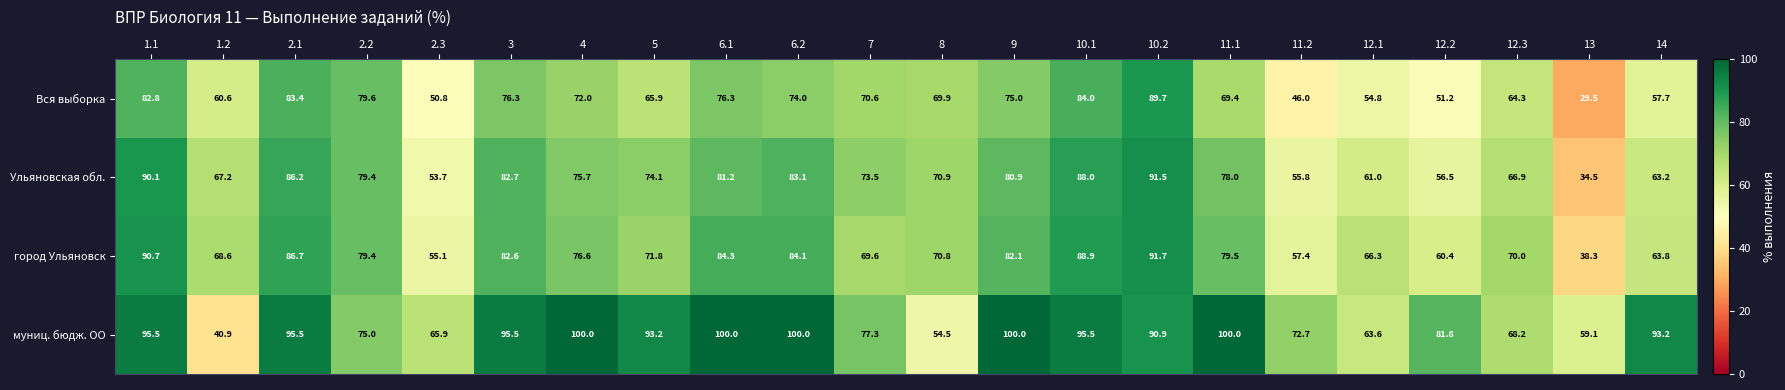

At which label is Вся выборка closest to 59?

14